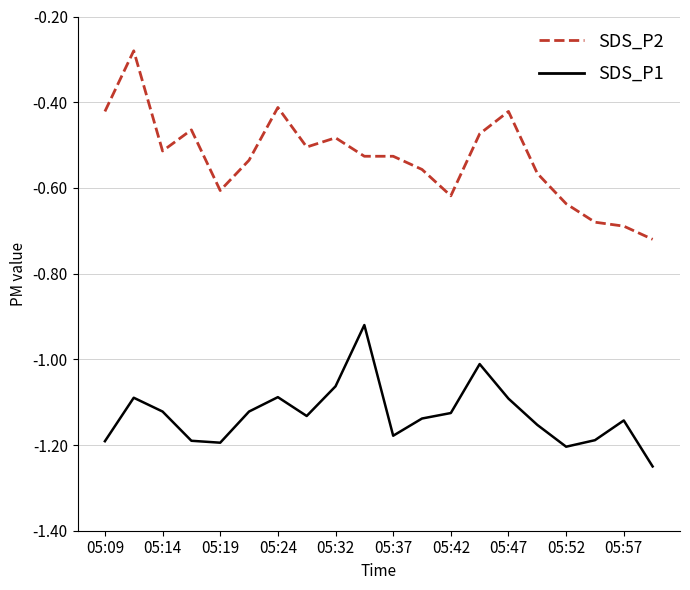

True or false: SDS_P1 has more than 0 points higher than both neighbors.

True